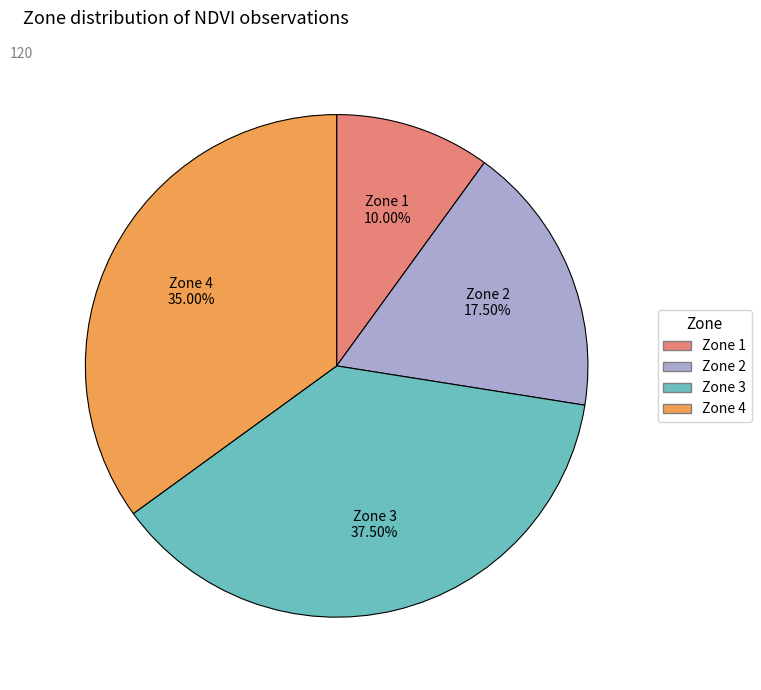

Does any single category account for the majority?

No